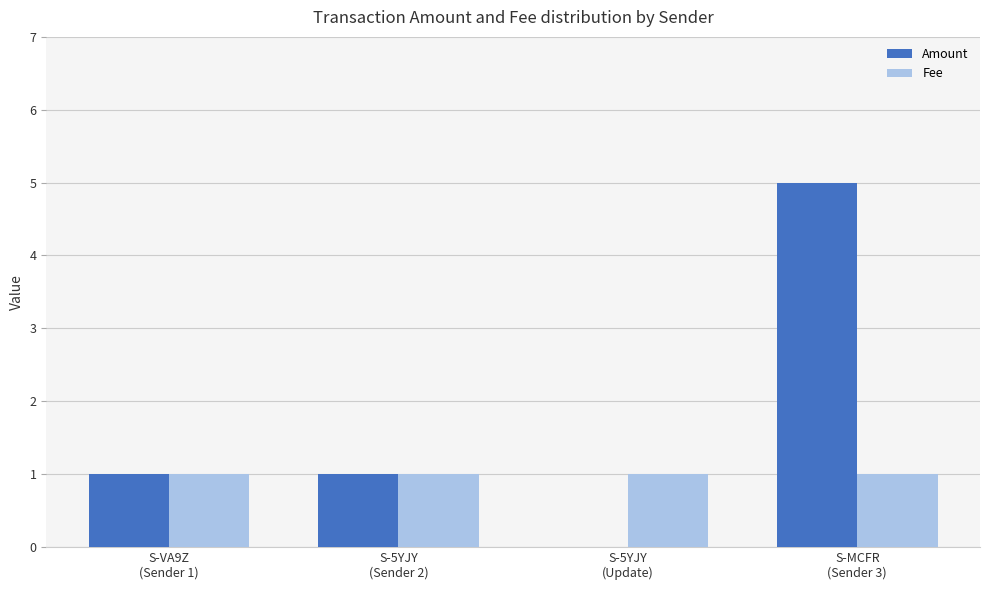

Which series has the largest total across all categories?

Amount